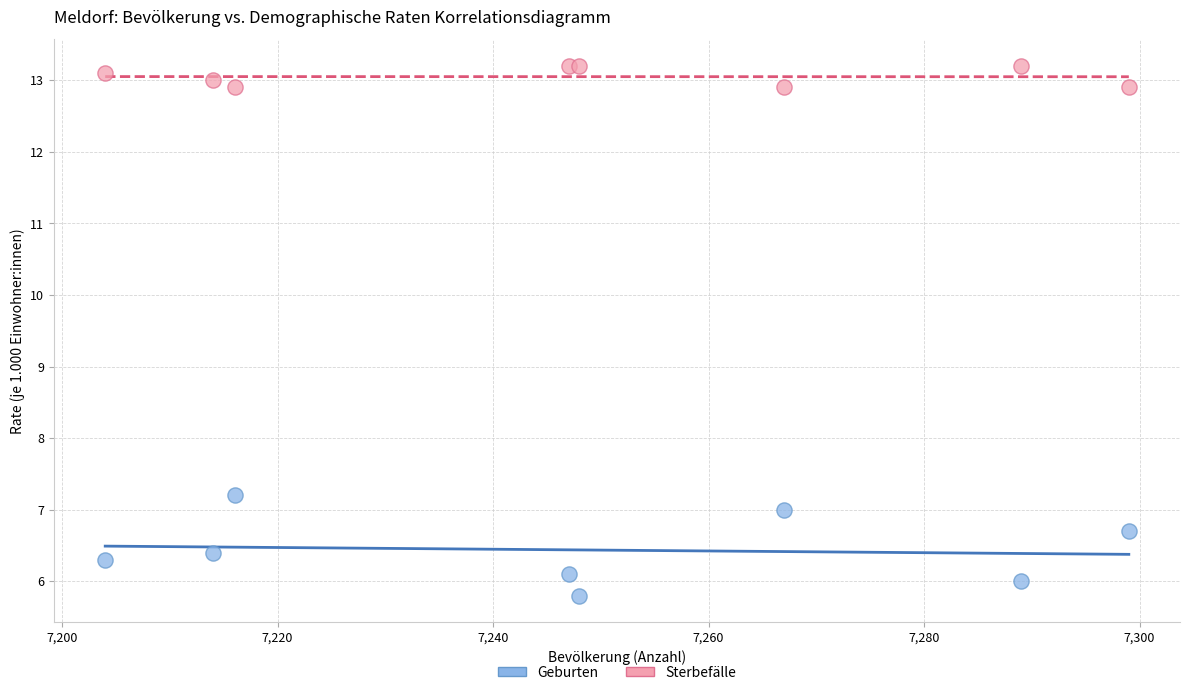

Across all series, what Y value is closest to 9?

7.2